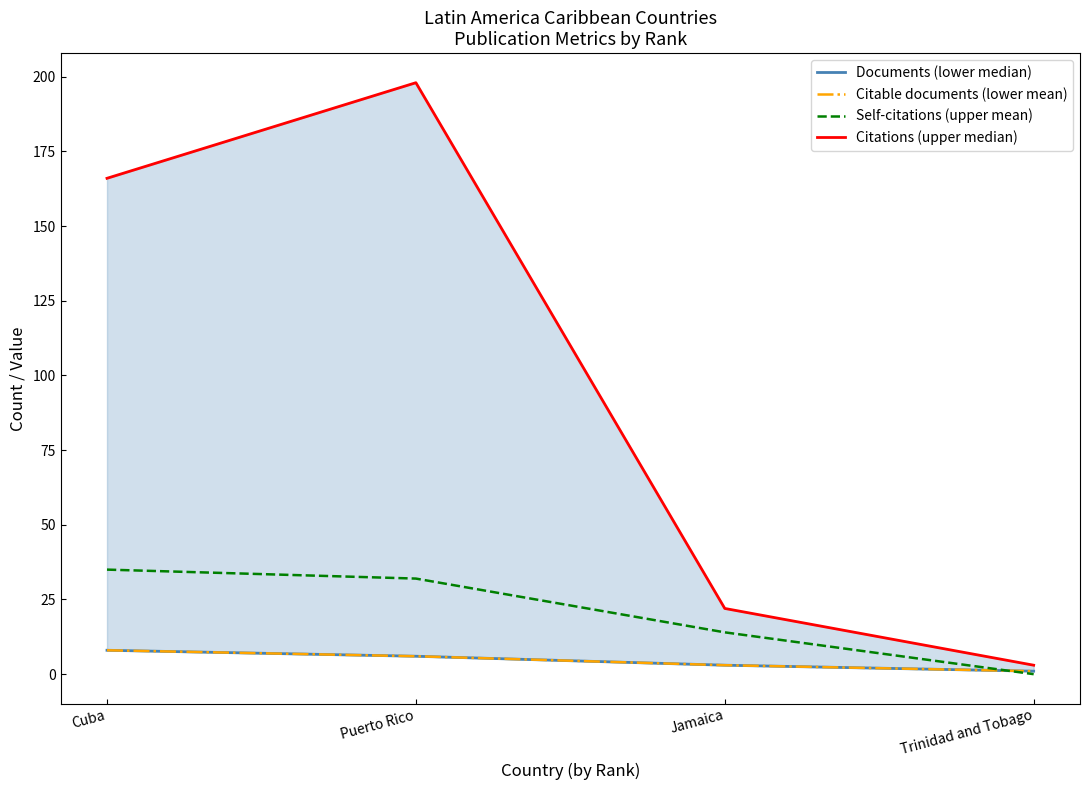

Is the value of Citations (upper median) at Puerto Rico greater than the value of Documents (lower median) at Cuba?

Yes